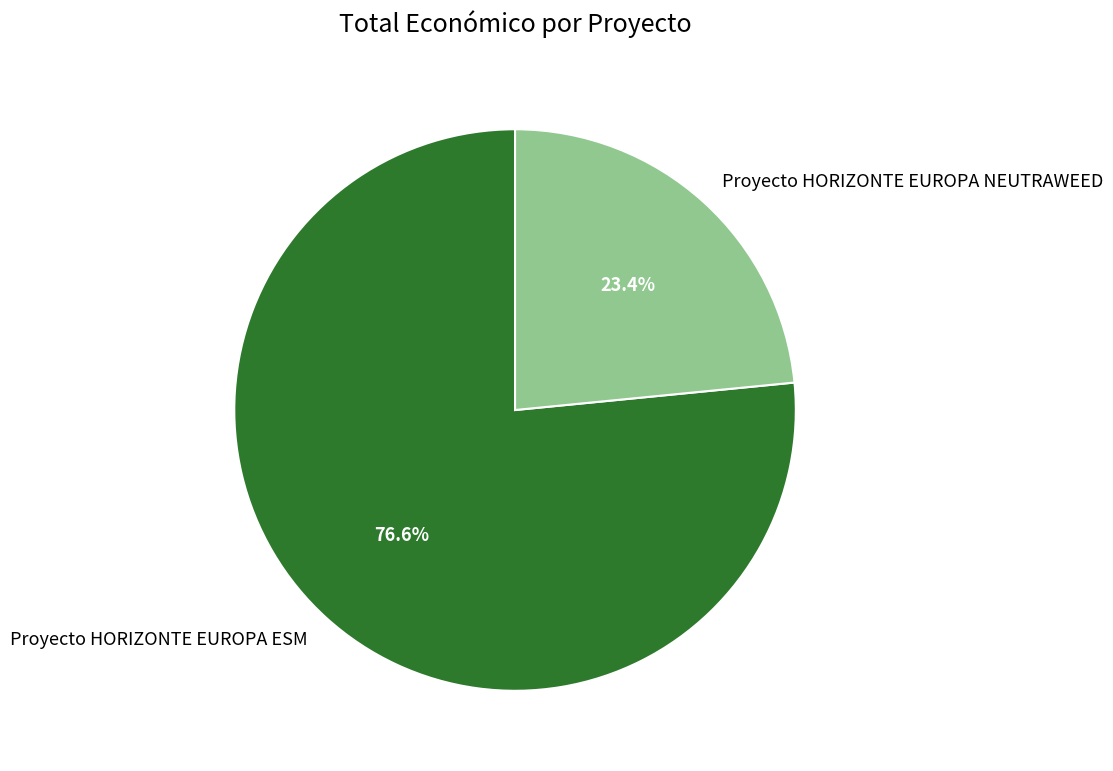

Is there a majority slice in this chart?

Yes